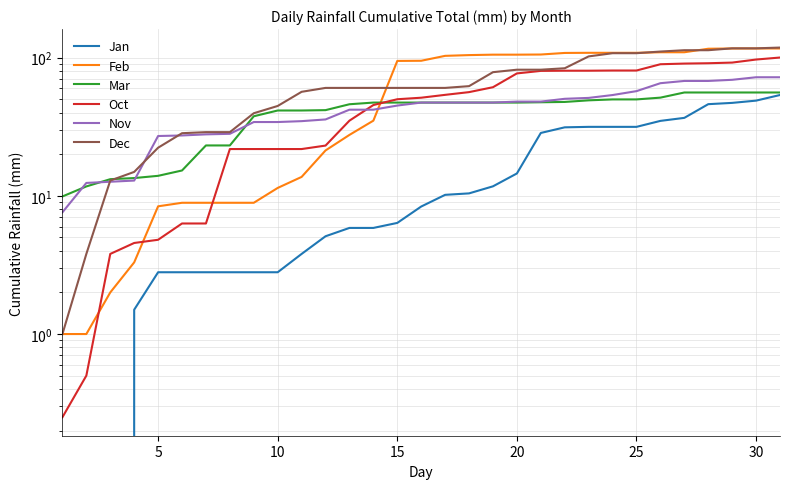

Reading right to left, extract all data points from this chart.

Jan: 53.7	48.9	47.1	46.1	36.7	34.9	31.6	31.6	31.6	31.3	28.5	14.5	11.7	10.4	10.2	8.4	6.4	5.9	5.9	5.1	3.8	2.8	2.8	2.8	2.8	2.8	2.8	1.5	0.0	0.0	0.0
Feb: 116.5	116.5	116.5	116.0	109.4	109.4	108.4	108.4	108.4	108.2	105.4	105.1	105.1	104.4	103.1	95.0	94.7	35.0	27.6	21.3	13.7	11.4	8.9	8.9	8.9	8.9	8.4	3.3	2.0	1.0	1.0
Mar: 56.0	56.0	56.0	56.0	56.0	51.4	49.9	49.9	49.1	47.8	47.6	47.3	47.3	47.3	47.3	47.3	47.3	47.3	46.0	41.7	41.5	41.5	37.7	23.2	23.2	15.3	14.0	13.5	13.2	11.7	9.9
Oct: 100.2	96.9	92.1	91.1	90.6	89.6	80.7	80.7	80.5	80.5	80.2	76.9	61.1	56.3	53.8	51.3	50.0	45.4	35.0	23.1	21.8	21.8	21.8	21.8	6.3	6.3	4.8	4.6	3.8	0.5	0.2
Nov: 72.1	72.1	69.1	67.8	67.8	65.3	57.2	53.6	51.1	50.4	48.1	48.1	47.3	47.3	47.3	47.3	45.0	42.0	42.0	35.7	34.7	34.2	34.2	28.1	27.9	27.3	27.1	12.9	12.6	12.4	7.6
Dec: 118.3	116.8	116.8	113.2	113.2	110.7	107.7	107.7	102.1	83.8	81.8	81.8	78.5	62.2	60.4	60.4	60.4	60.4	60.4	60.4	56.6	44.7	39.6	28.9	28.9	28.4	22.3	14.9	12.9	3.8	1.0